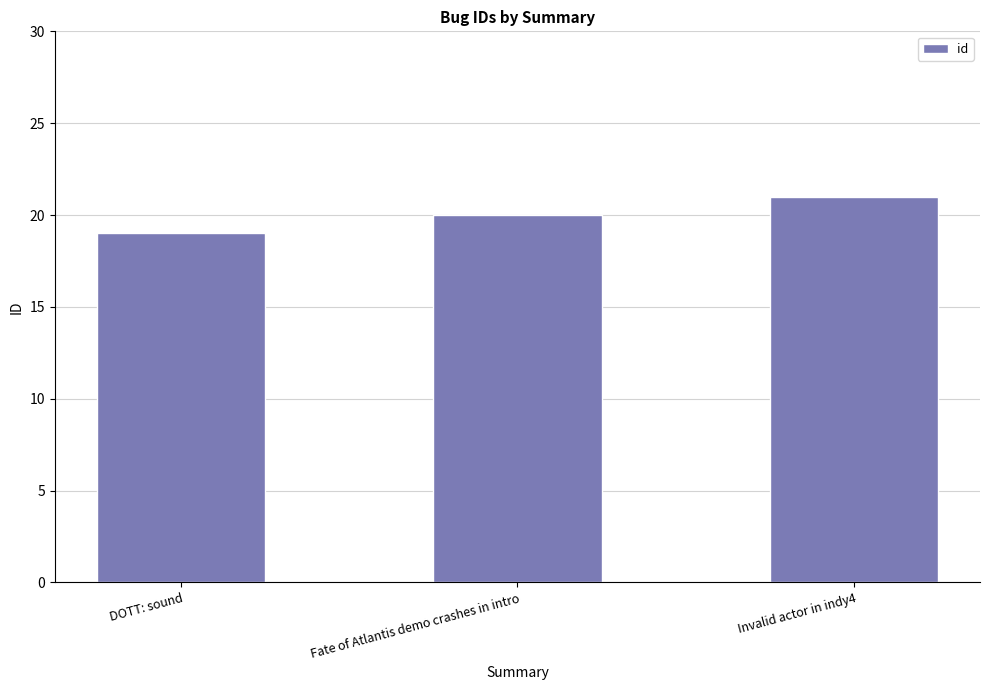

What is the label of the 3rd bar from the right?

DOTT: sound